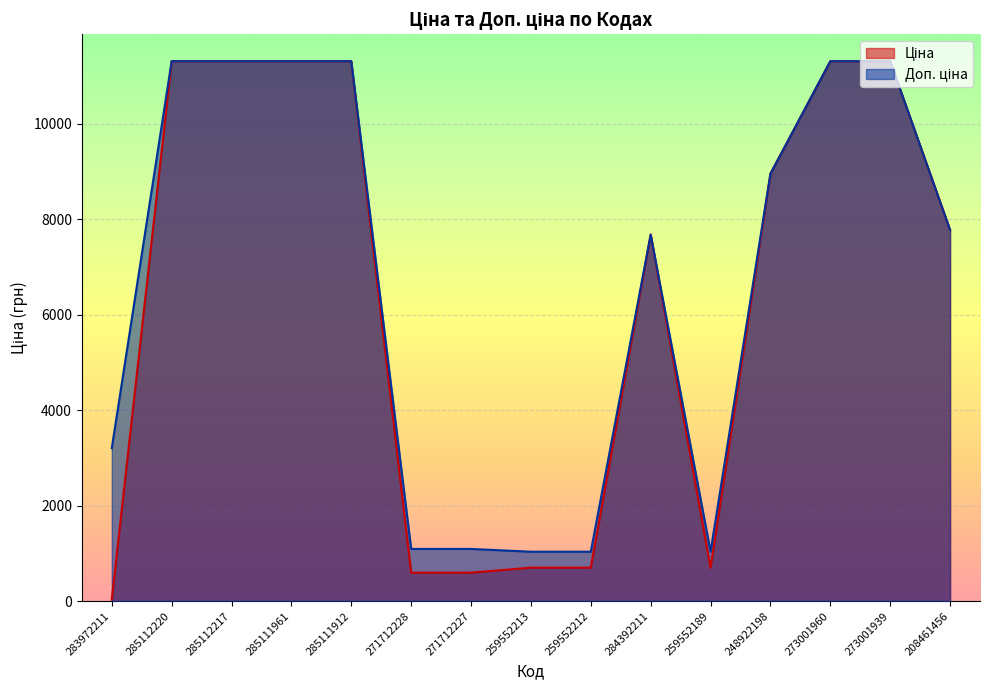

How many categories are shown in the chart?

15